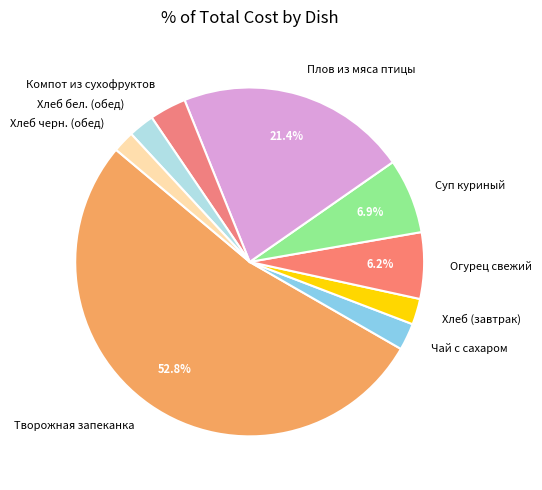

To the nearest percent, what is the difference between the largest and smallest slice percentages?

51%